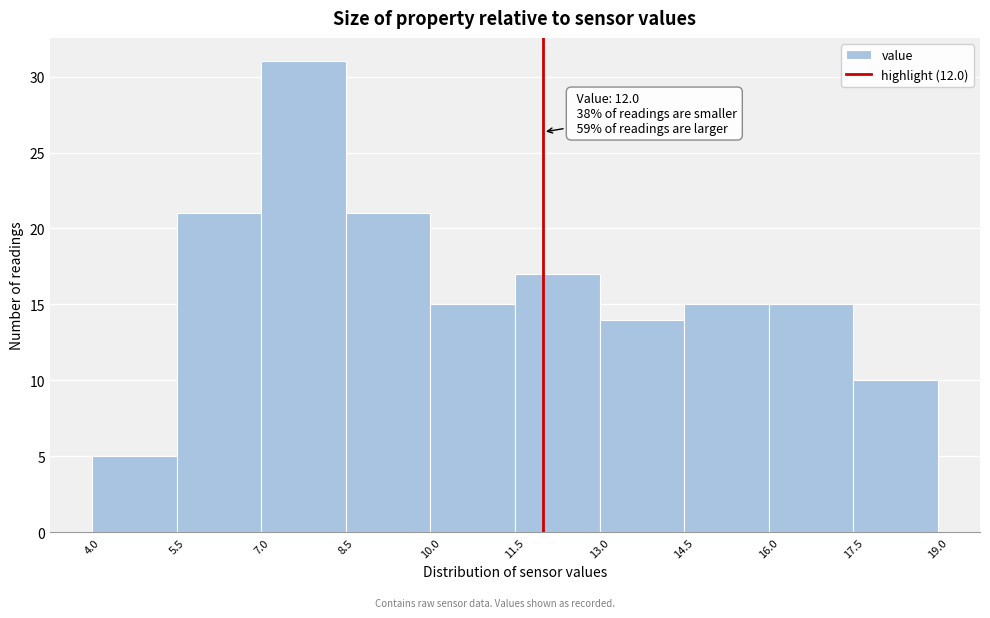

Which range on the x-axis has the tallest bar?

7.0 to 8.5